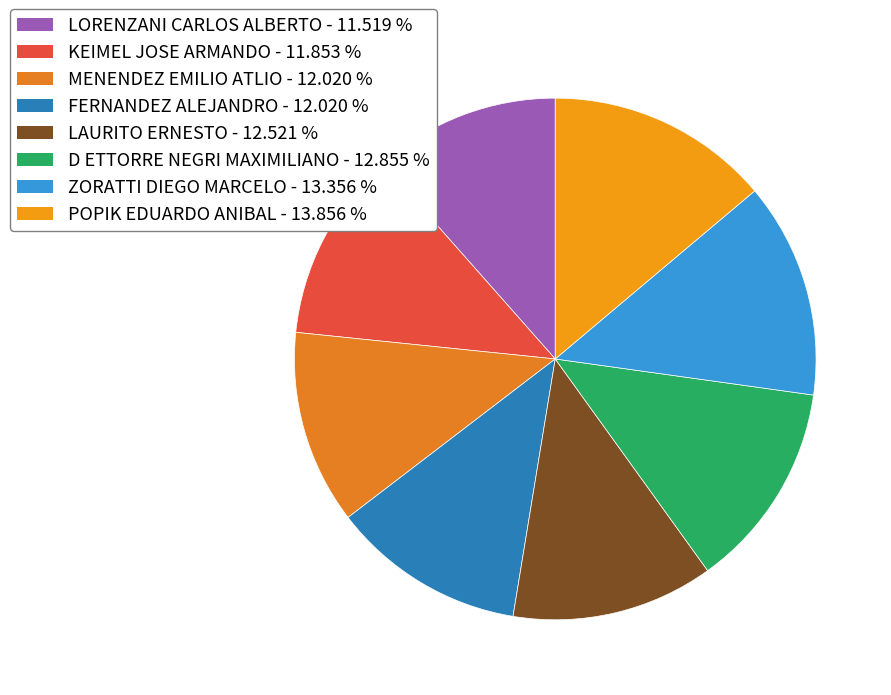

How many slices are in this pie chart?

8